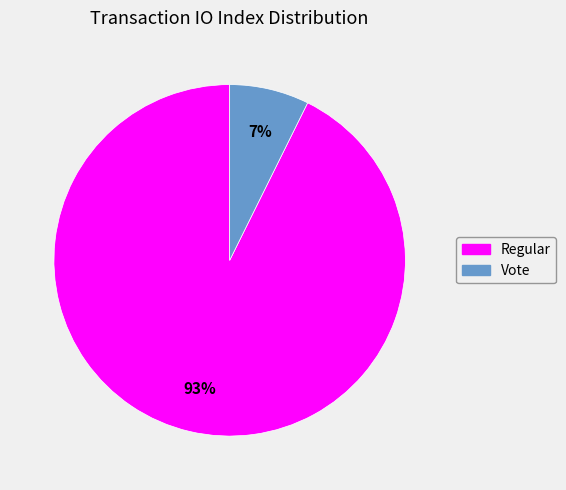

How many slices are in this pie chart?

2